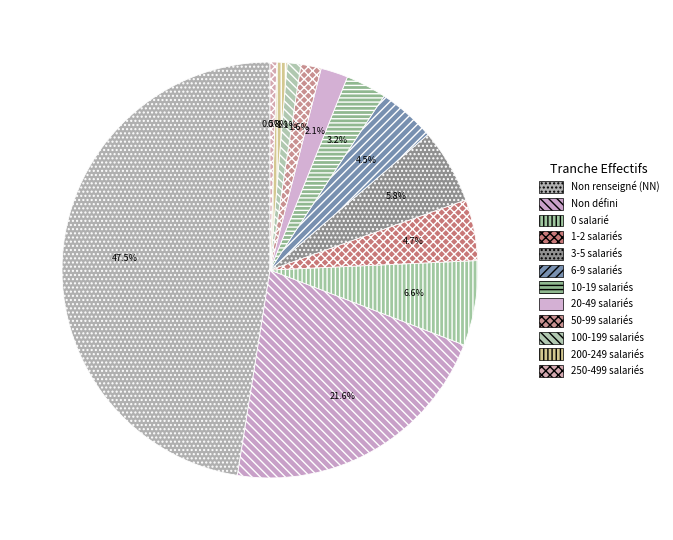

How many segments does this pie chart have?

12